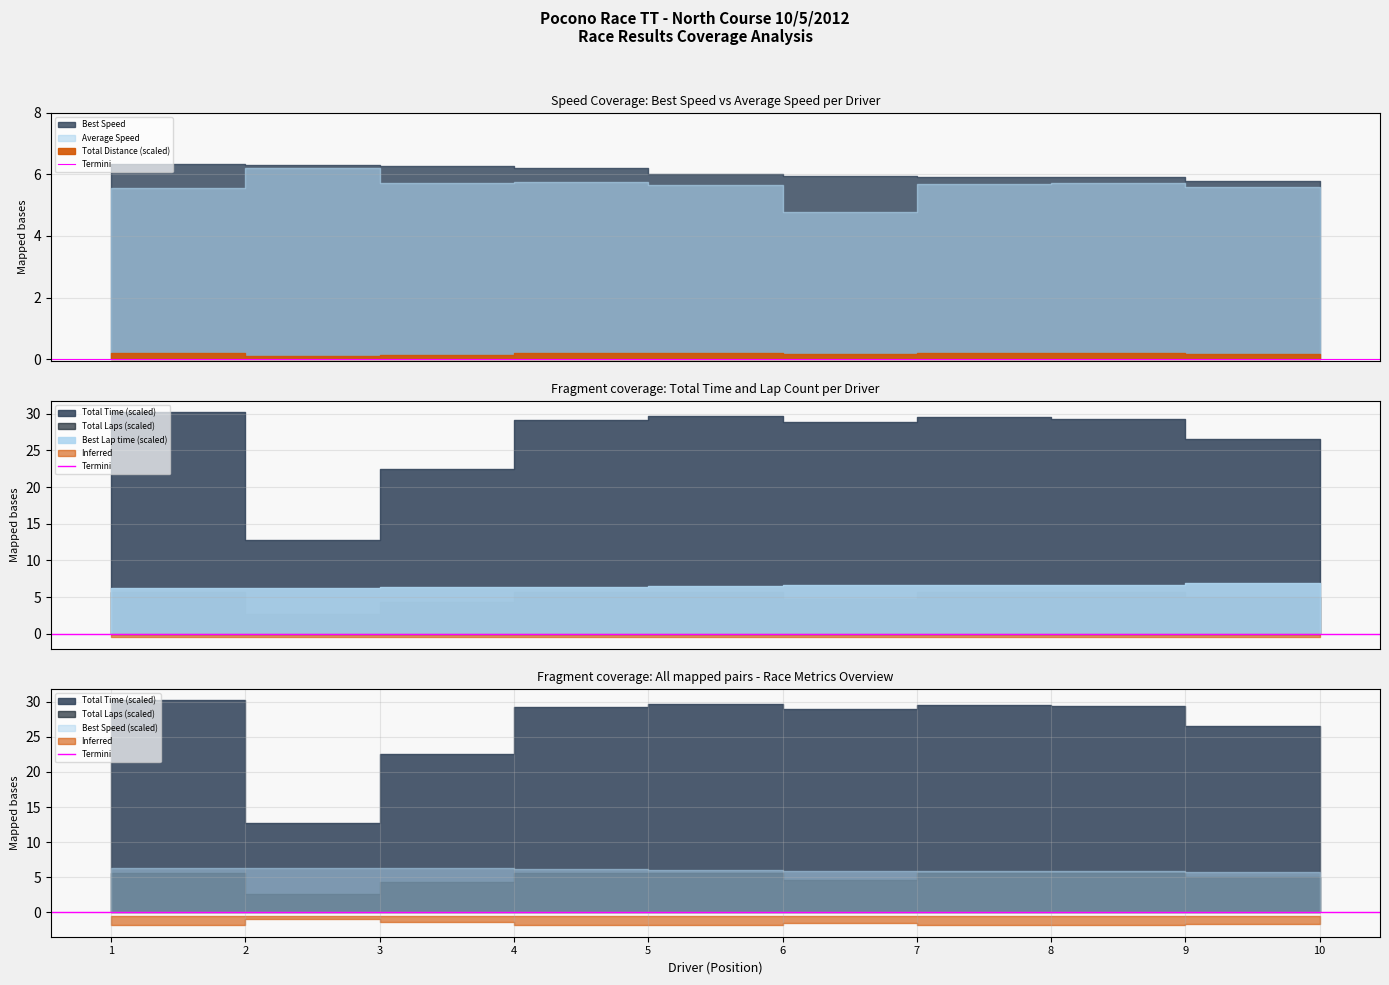

What are all the series names shown in the legend?

Total Time, Best Lap time, Best Speed, Average Speed, Total Laps, Total Distance